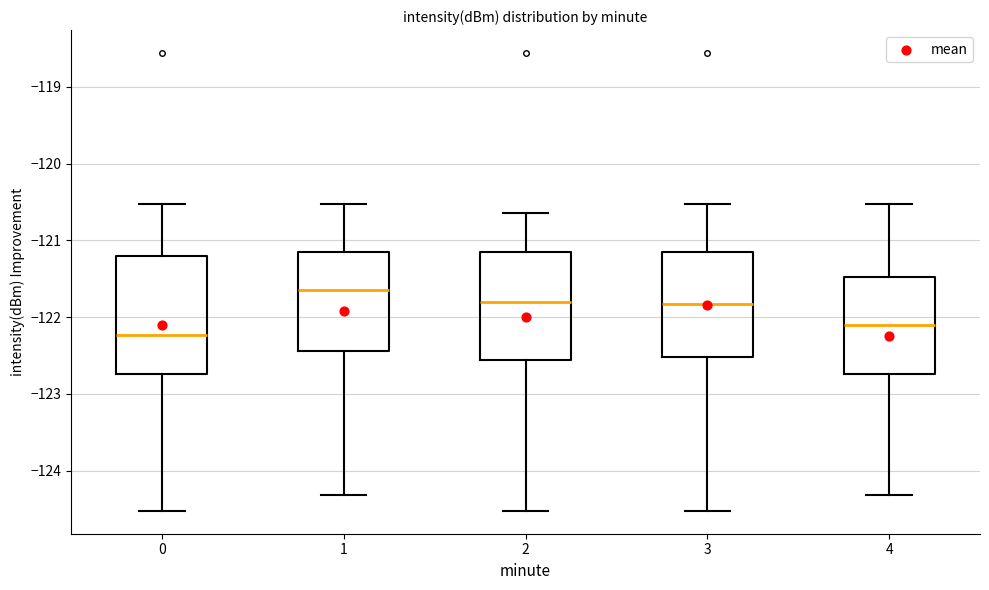

Reading left to right, read every box against the y-axis: the position of its median line, the range the box covers, and the ends of its whiskers. The values are not printed on the chart, so give them approximately, as read against the axis.

0: median -122.2, box -122.7 to -121.2, whiskers -124.5 to -120.5
1: median -121.6, box -122.4 to -121.2, whiskers -124.3 to -120.5
2: median -121.8, box -122.6 to -121.2, whiskers -124.5 to -120.6
3: median -121.8, box -122.5 to -121.2, whiskers -124.5 to -120.5
4: median -122.1, box -122.7 to -121.5, whiskers -124.3 to -120.5